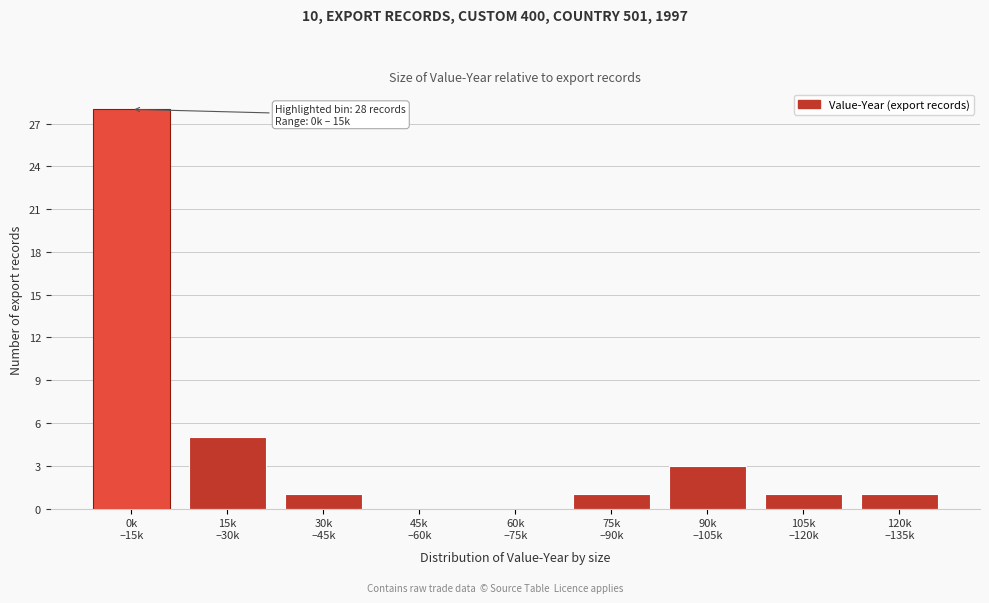

What is the maximum value shown in the chart?

28